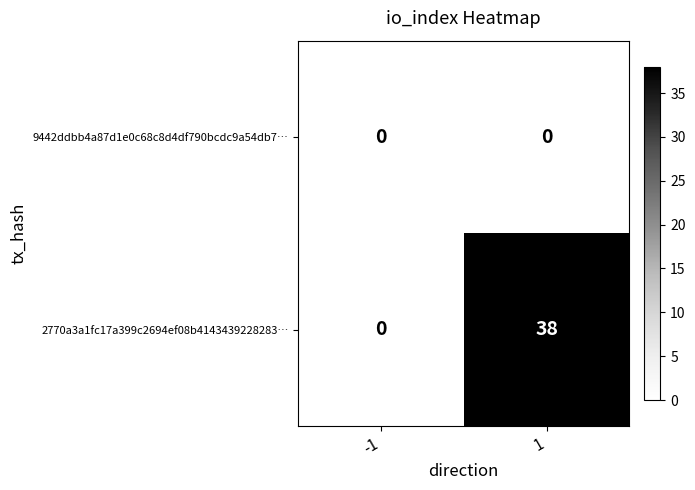

Which series has the largest total across all categories?

2770a3a1fc17a399c2694ef08b4143439228283…